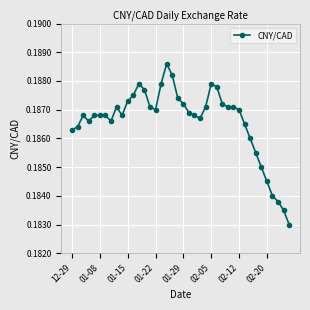

True or false: the data has more than 2 interior local peaks.

True